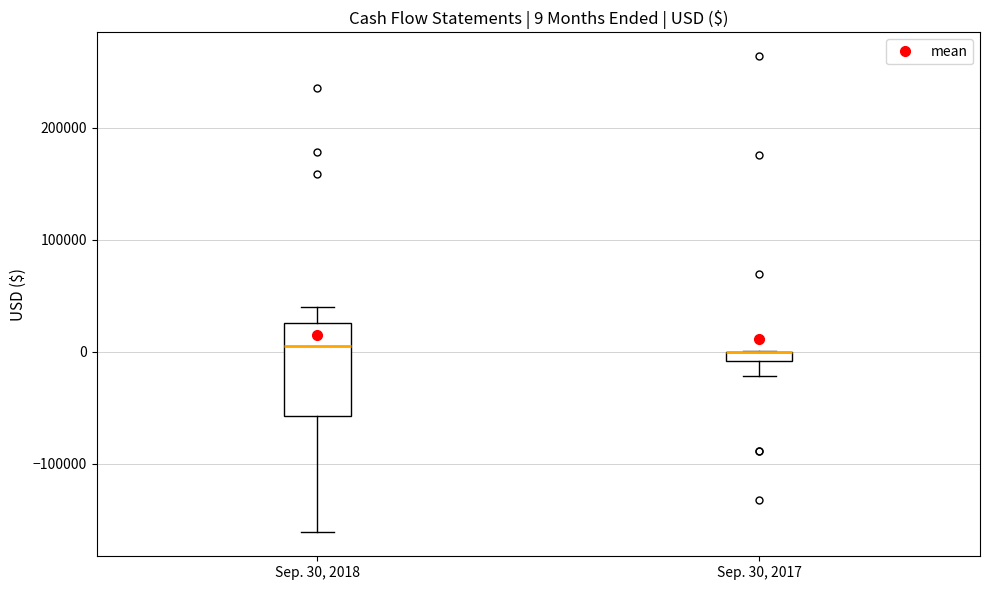

Which box is the tallest, from its lower edge to its upper edge?

Sep. 30, 2018